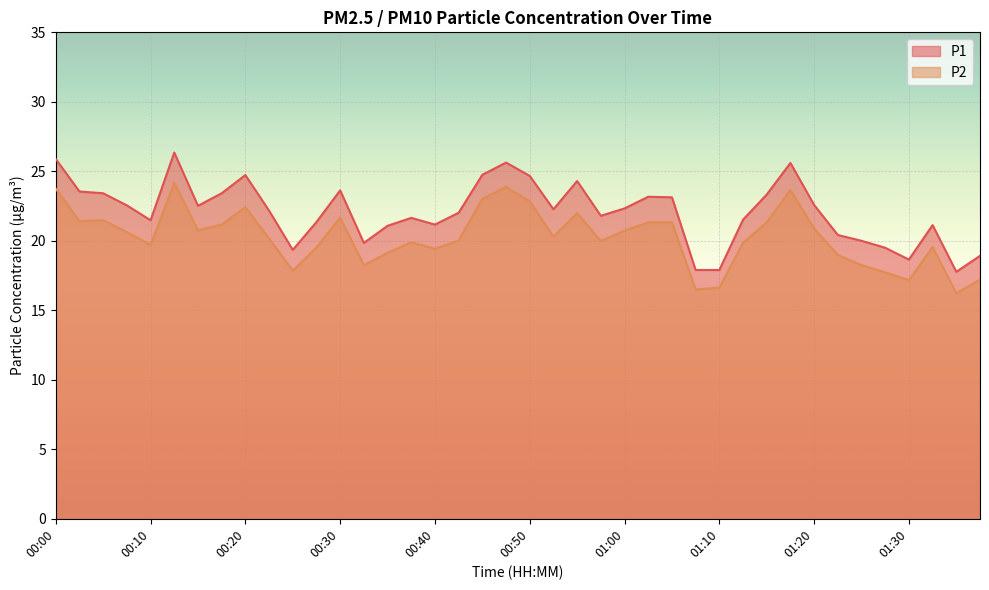

What is the highest value of the P1 series?

26.4